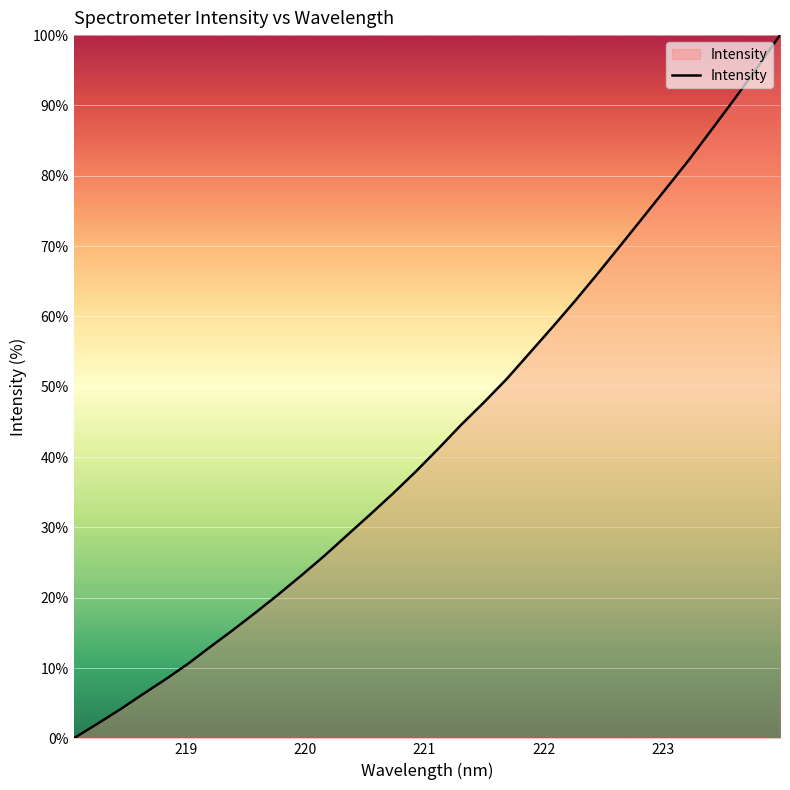

What is the maximum value shown in the chart?

100.0